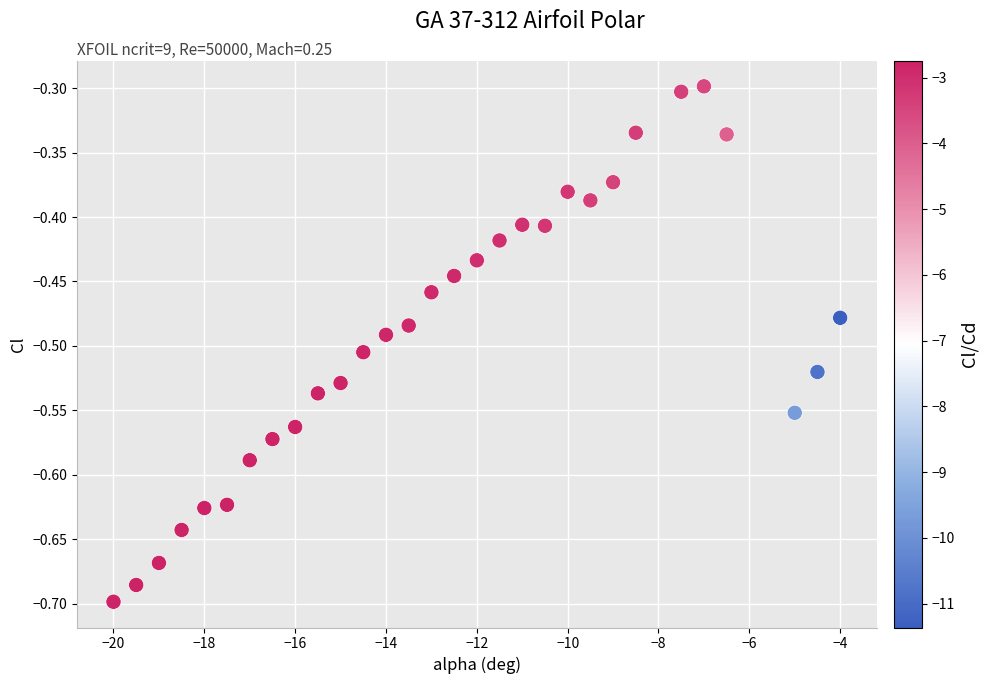

What is the range of Y values (max minus min)?

0.4